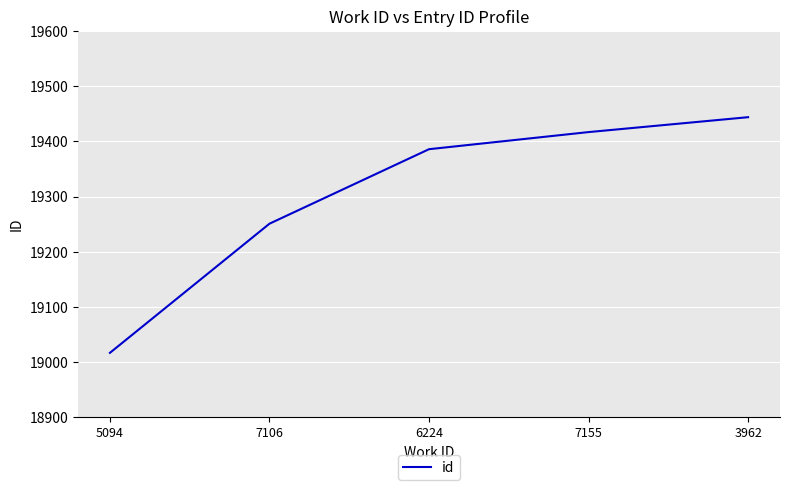

Reading right to left, what are all the values shown in this chart?

19444	19417	19386	19251	19017